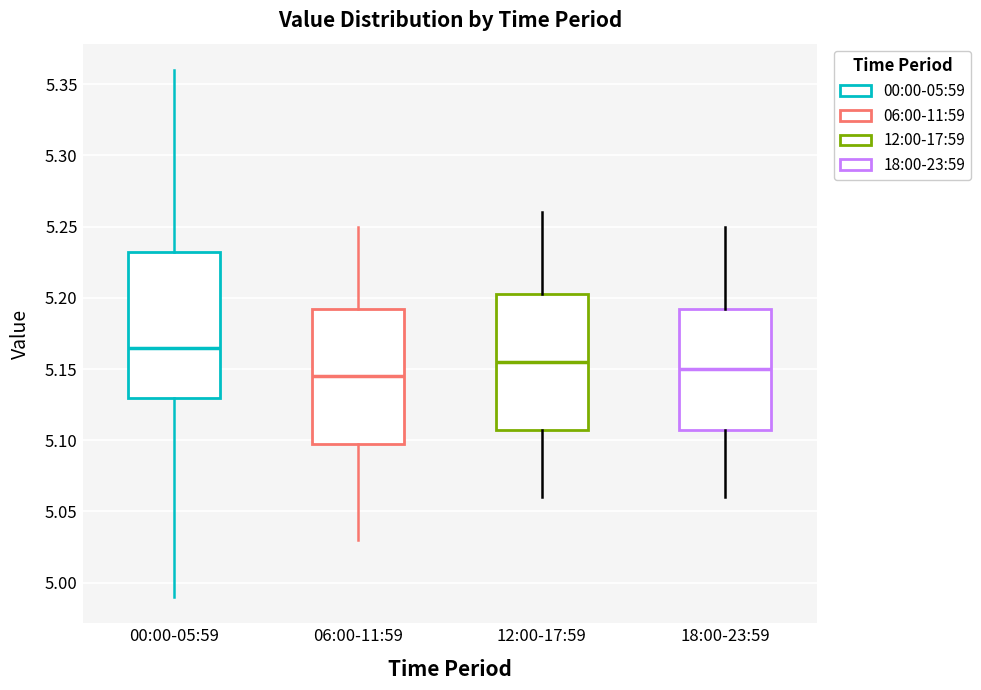

Reading left to right, transcribe this box plot: for each box, give where its median line is, the range the box spans, and where its two whiskers end, as read against the y-axis. The values are not printed on the chart, so give them approximately, as read against the axis.

00:00-05:59: median 5.165, box 5.130 to 5.235, whiskers 4.990 to 5.360
06:00-11:59: median 5.145, box 5.100 to 5.195, whiskers 5.030 to 5.250
12:00-17:59: median 5.155, box 5.110 to 5.205, whiskers 5.060 to 5.260
18:00-23:59: median 5.150, box 5.110 to 5.195, whiskers 5.060 to 5.250